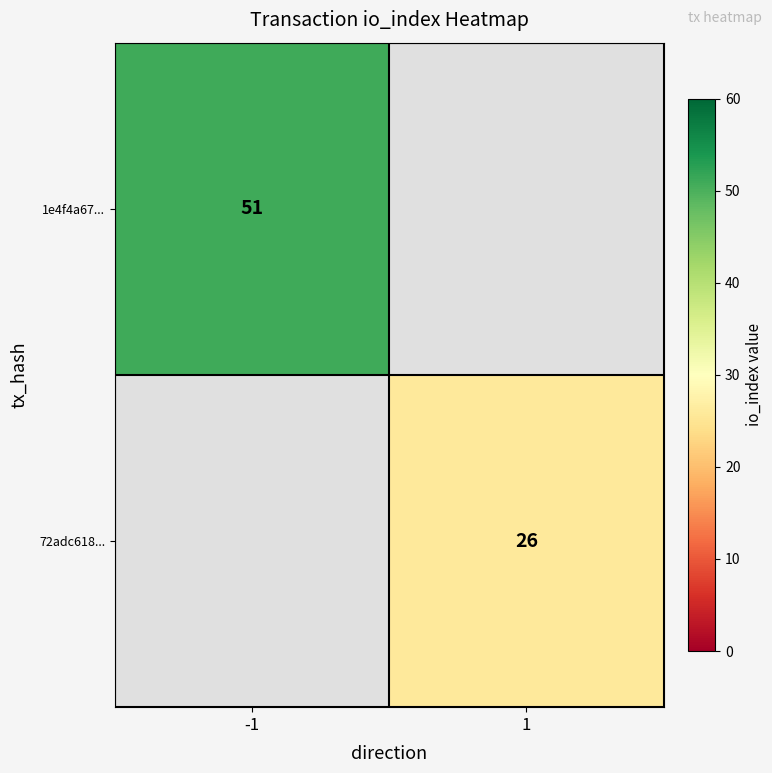

The value of 1e4f4a67... at -1 is 51. True or false?

True